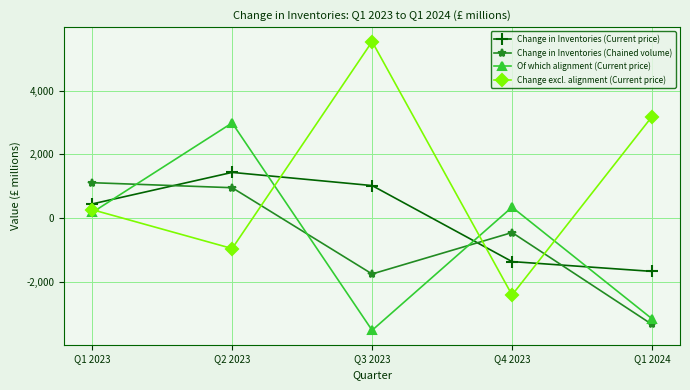

Which series ends up on top after the final intersection of Change excl. alignment (Current price) and Change in Inventories (Chained volume)?

Change excl. alignment (Current price)